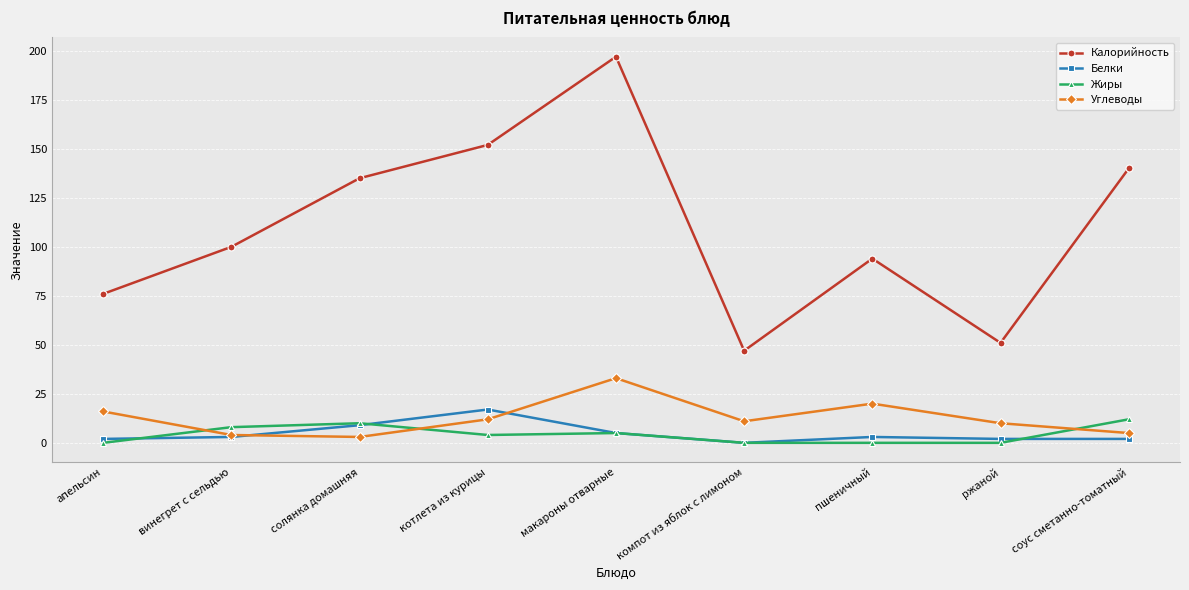

How many data points in Углеводы are less than 11?

4